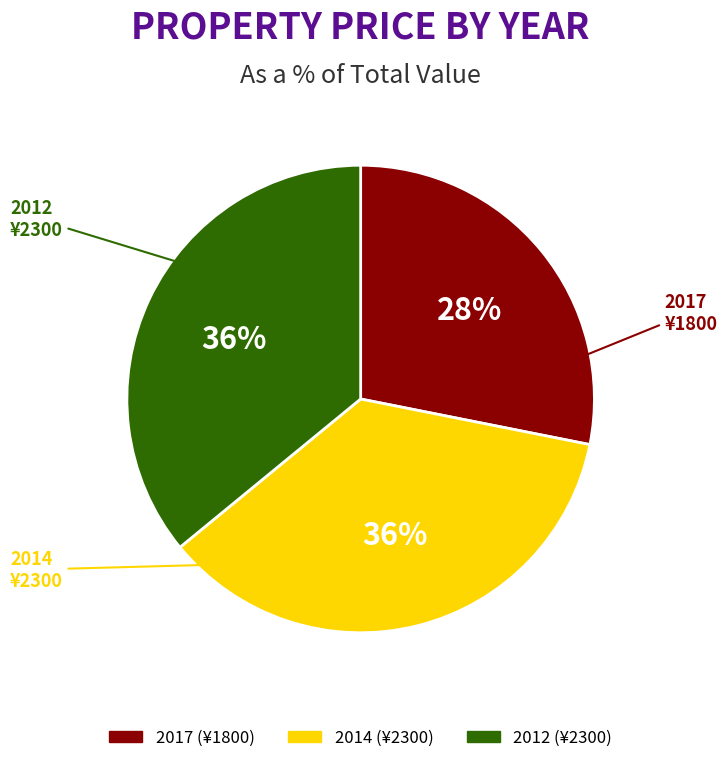

To the nearest percent, what is the combined percentage of 2012 and 2014?

72%